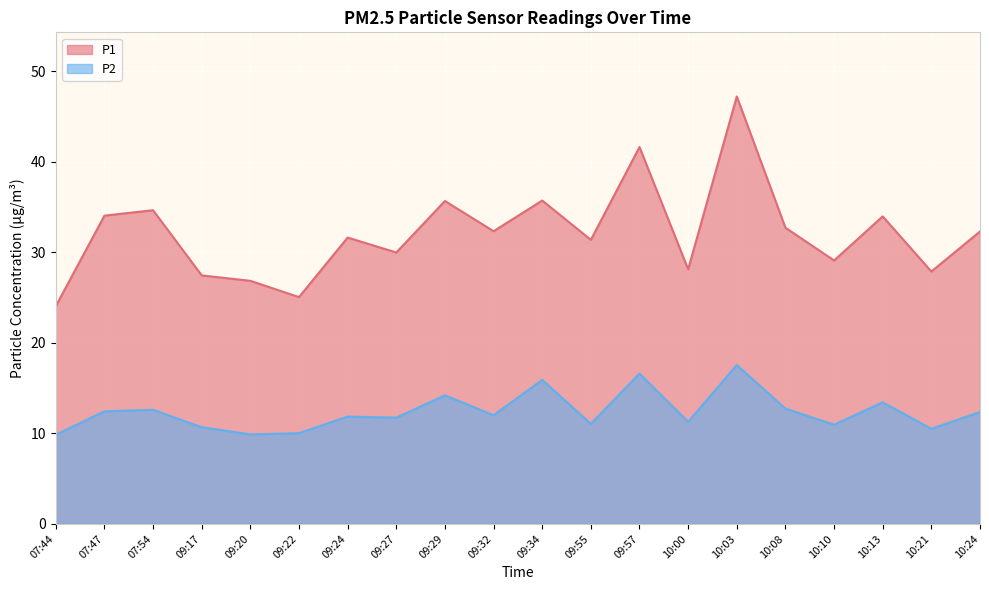

The value of P2 at 07:44 is 9.8. True or false?

True